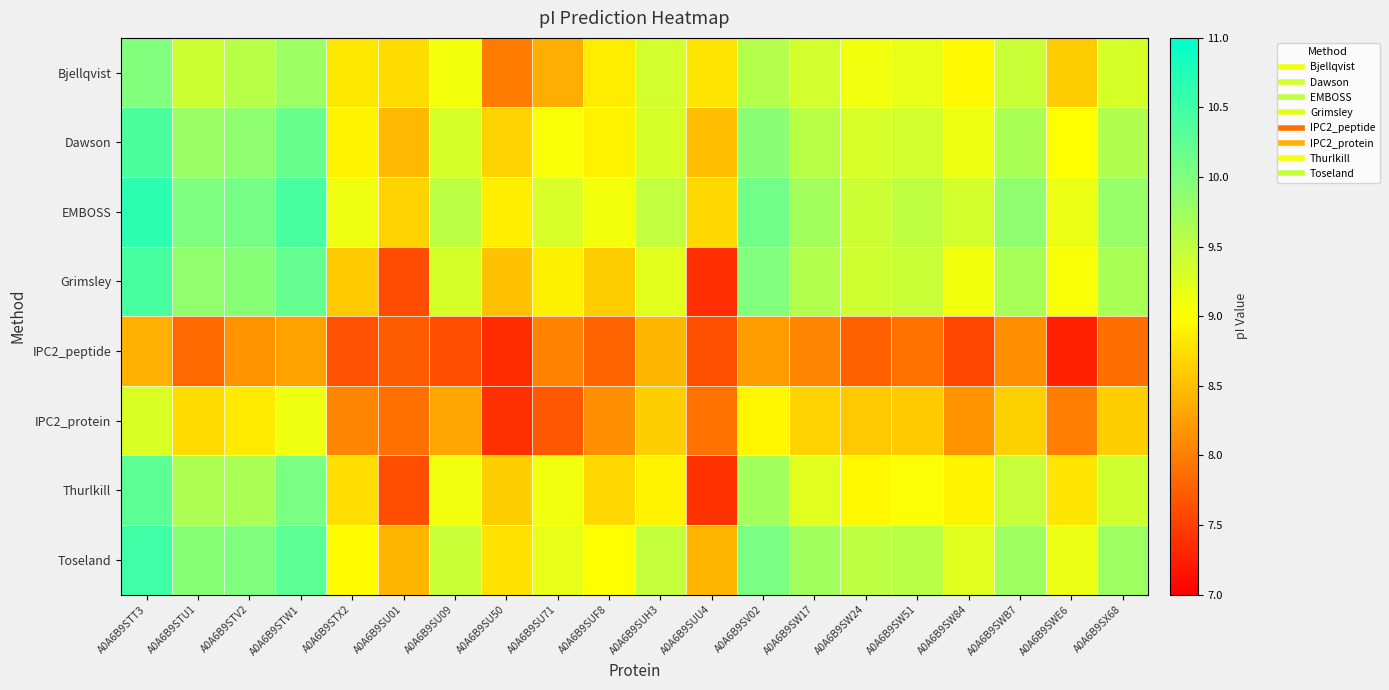

Count the number of data series in this chart.

8